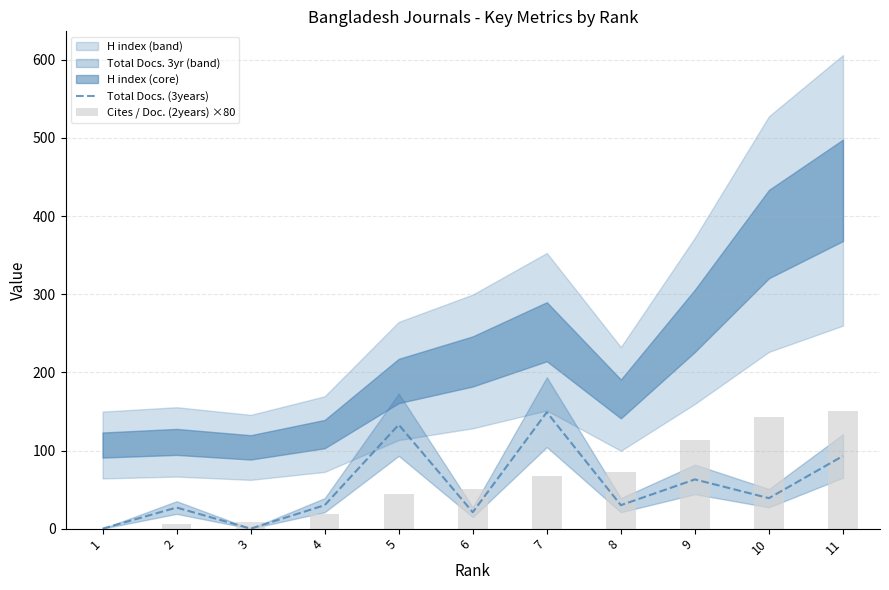

At which label does Cites / Doc. (2years) ×80 first exceed 51?

6